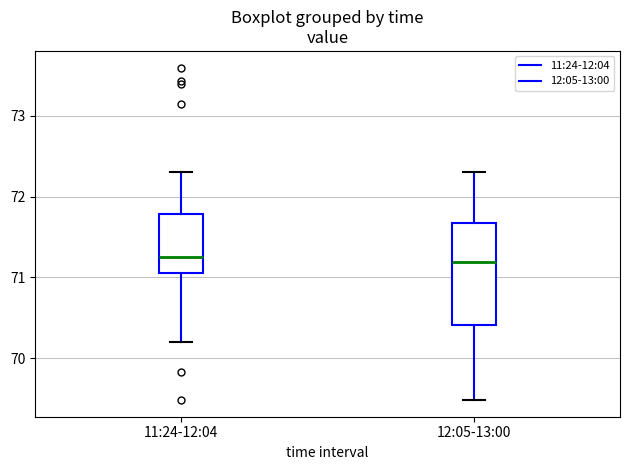

Comparing the boxes themselves (not the whiskers), which one is the tallest?

12:05-13:00